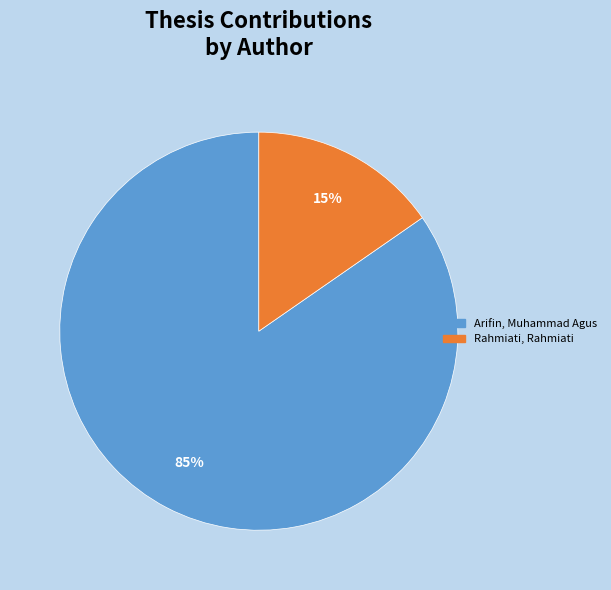

Do Rahmiati, Rahmiati and Arifin, Muhammad Agus together represent more than half of the pie?

Yes